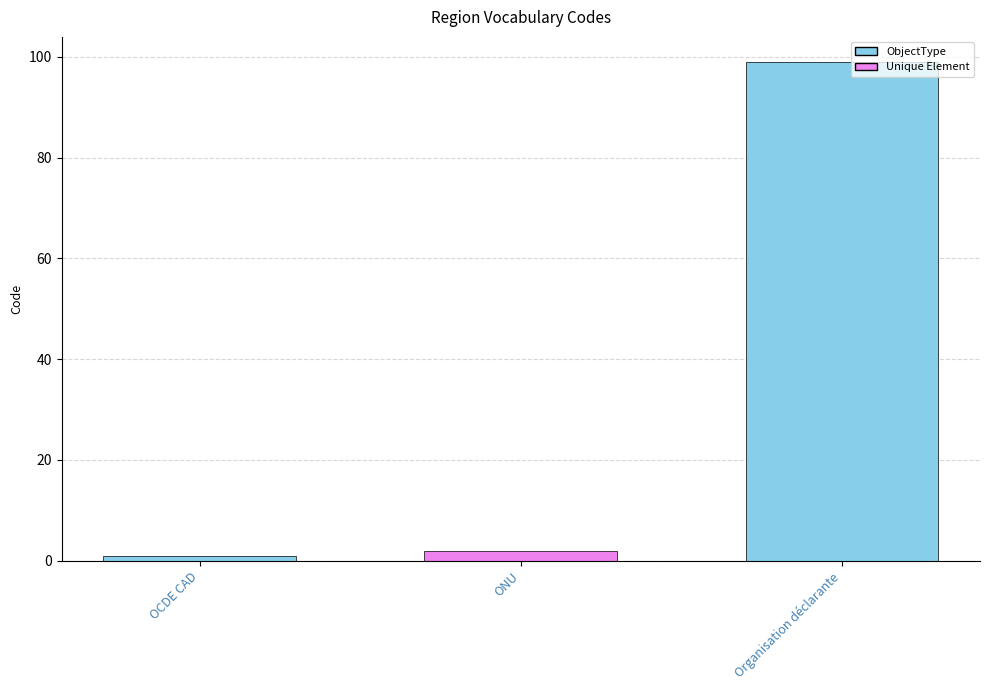

True or false: the data shows 2 at ONU.

True